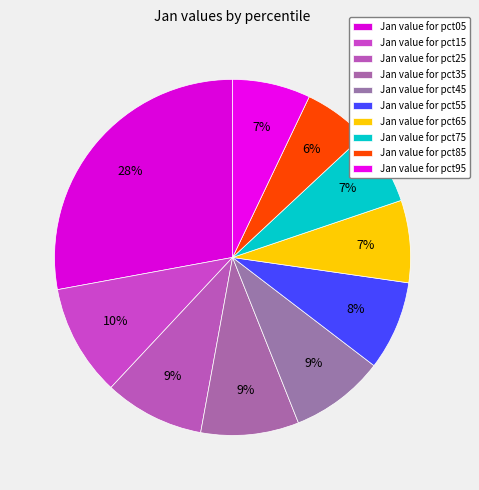

Rank the categories by value from lowest to highest.

pct85, pct75, pct95, pct65, pct55, pct45, pct35, pct25, pct15, pct05